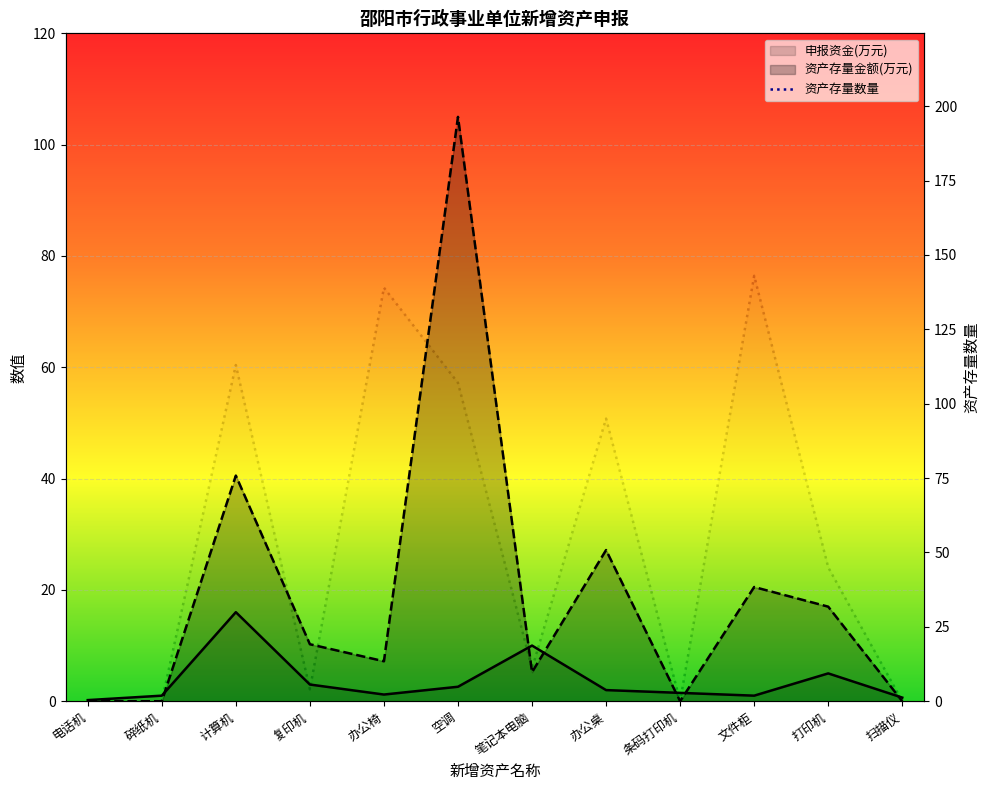

What is the sum of all 资产存量金额(万元) values?

232.8